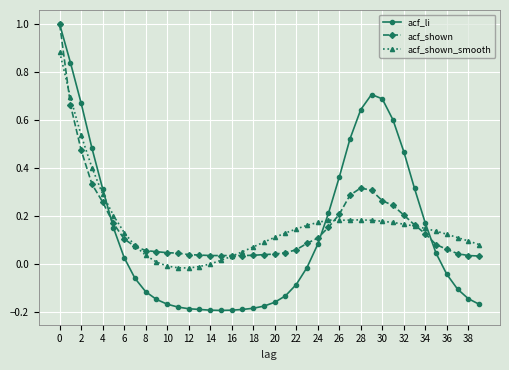

What is the greatest value displayed?

1.0